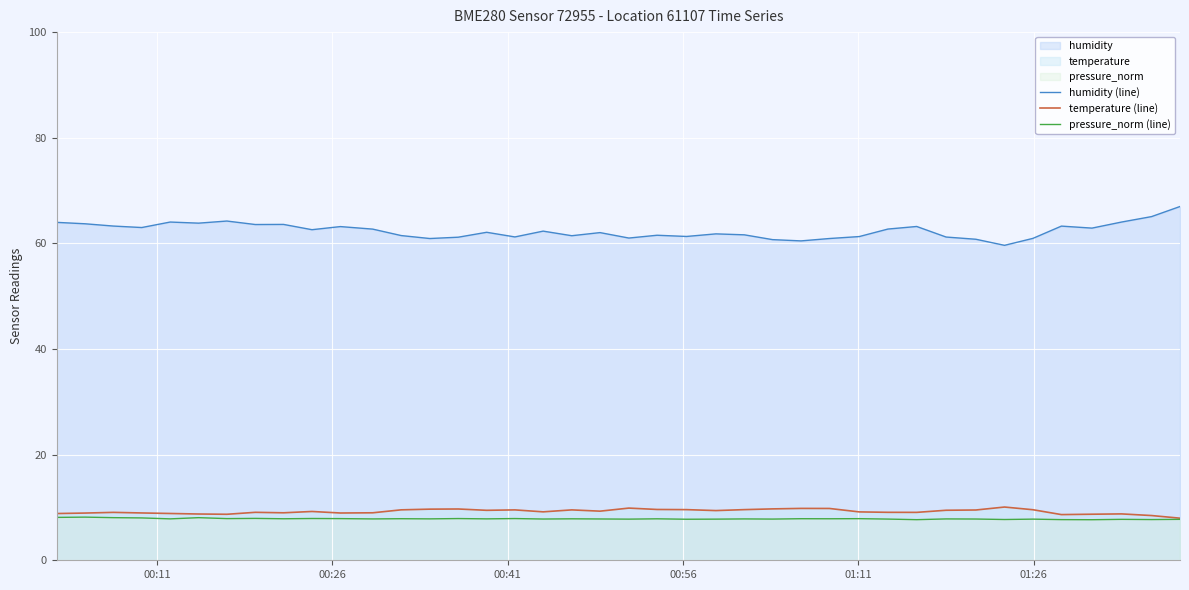

Which series has the largest total across all categories?

humidity (line)